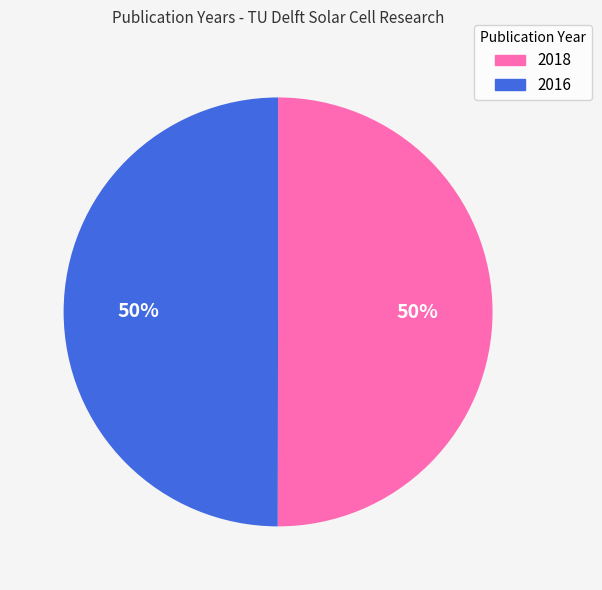

To the nearest percent, what percentage of the pie is 2016?

50%